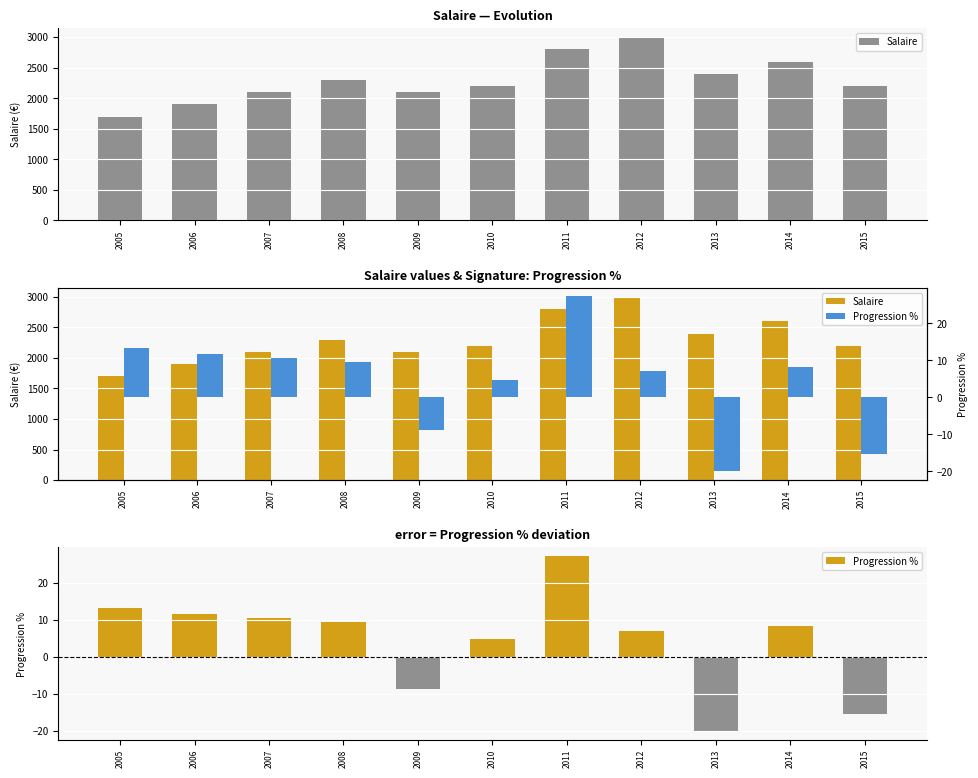

How many negative values does the Progression % series have?

3